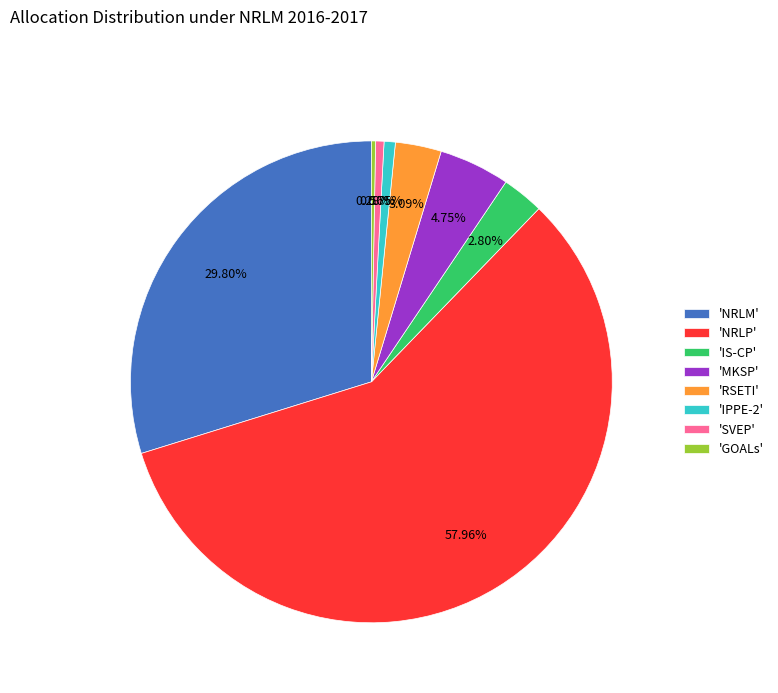

Which slice is the largest?

'NRLP'